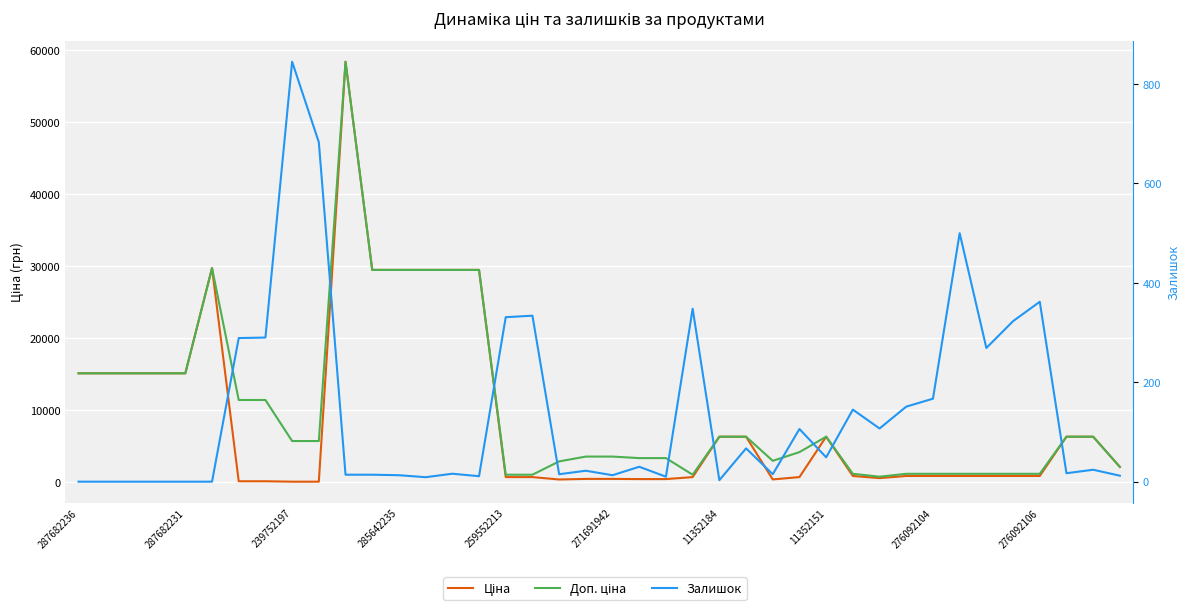

Reading left to right, what are all the values shown in this chart?

Ціна: 15120.0	15120.0	15120.0	15120.0	15120.0	29747.2	114.1	114.1	57.0	57.0	58426.5	29491.5	29491.5	29491.5	29491.5	29491.5	693.7	693.7	359.9	443.1	443.1	416.6	416.6	693.7	6308.8	6308.8	369.5	694.3	6308.8	848.4	551.5	848.4	848.4	848.4	848.4	848.4	848.4	6308.8	6308.8	2108.4
Доп. ціна: 15120.0	15120.0	15120.0	15120.0	15120.0	29747.2	11410.0	11410.0	5705.0	5705.0	58426.5	29491.5	29491.5	29491.5	29491.5	29491.5	1024.6	1024.6	2878.8	3545.0	3545.0	3332.5	3332.5	1024.6	6308.8	6308.8	2955.8	4165.6	6308.8	1149.7	747.0	1149.7	1149.7	1149.7	1149.7	1149.7	1149.7	6308.8	6308.8	2108.0
Залишок: 0.0	0.0	0.0	0.0	0.0	0.0	289.0	290.0	845.0	683.0	14.0	14.0	13.0	9.0	16.0	11.0	331.0	334.0	15.0	22.0	13.0	30.0	10.0	348.0	3.0	67.0	15.0	106.0	49.0	145.0	107.0	151.0	167.0	500.0	269.0	323.0	362.0	17.0	24.0	12.0